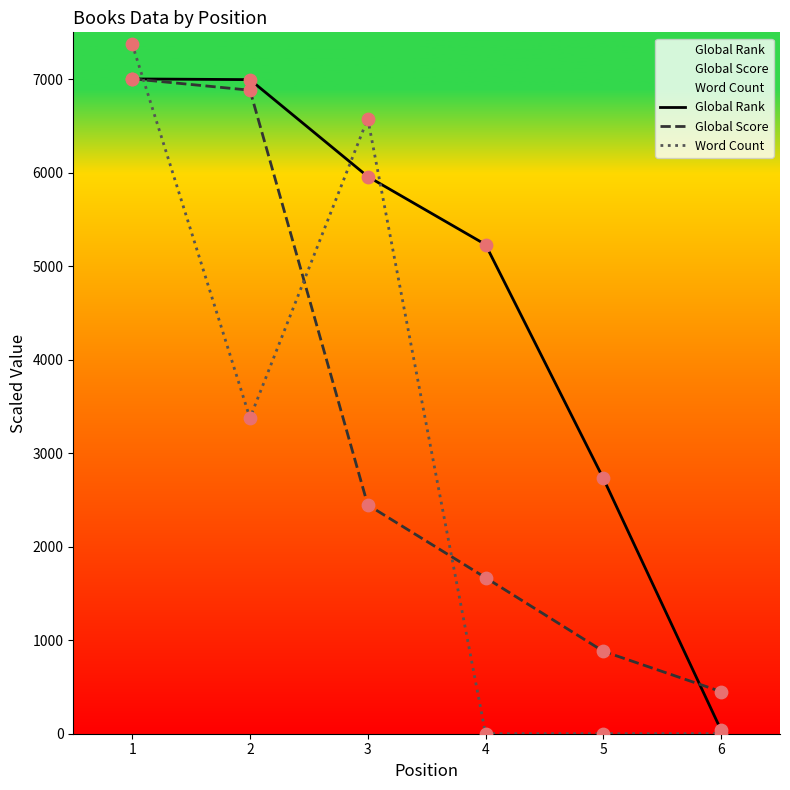

Which series has the largest total across all categories?

Global Rank